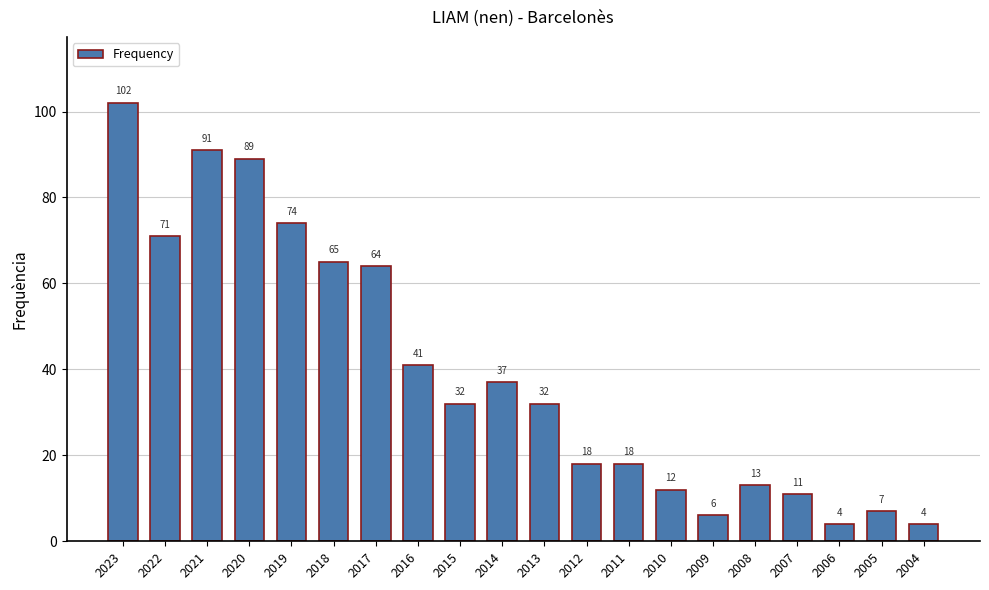

Reading left to right, transcribe all the data shown in this chart.

102	71	91	89	74	65	64	41	32	37	32	18	18	12	6	13	11	4	7	4